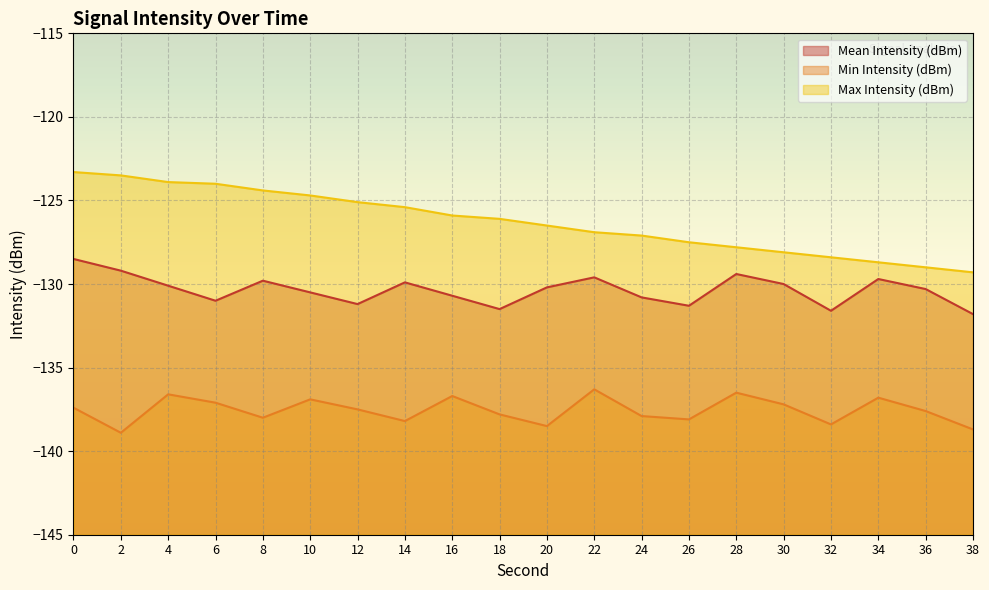

Reading right to left, transcribe all the data shown in this chart.

Mean Intensity (dBm): -131.8	-130.3	-129.7	-131.6	-130.0	-129.4	-131.3	-130.8	-129.6	-130.2	-131.5	-130.7	-129.9	-131.2	-130.5	-129.8	-131.0	-130.1	-129.2	-128.5
Min Intensity (dBm): -138.7	-137.6	-136.8	-138.4	-137.2	-136.5	-138.1	-137.9	-136.3	-138.5	-137.8	-136.7	-138.2	-137.5	-136.9	-138.0	-137.1	-136.6	-138.9	-137.4
Max Intensity (dBm): -129.3	-129.0	-128.7	-128.4	-128.1	-127.8	-127.5	-127.1	-126.9	-126.5	-126.1	-125.9	-125.4	-125.1	-124.7	-124.4	-124.0	-123.9	-123.5	-123.3